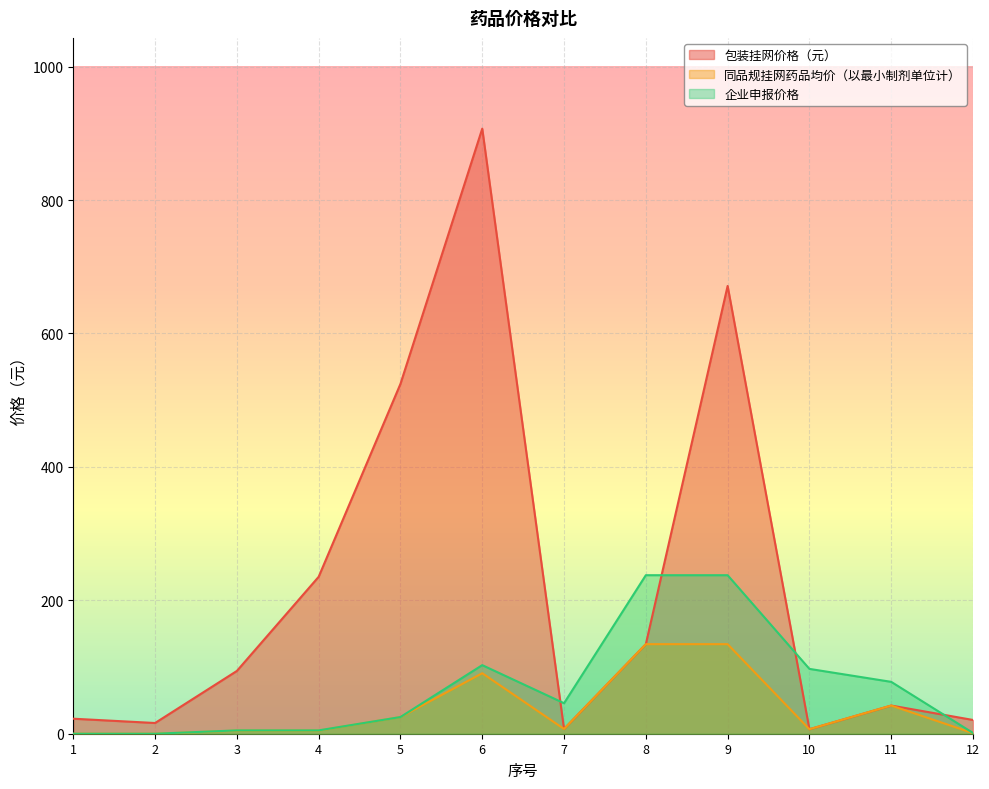

What is the maximum value for 包装挂网价格（元）?

907.0